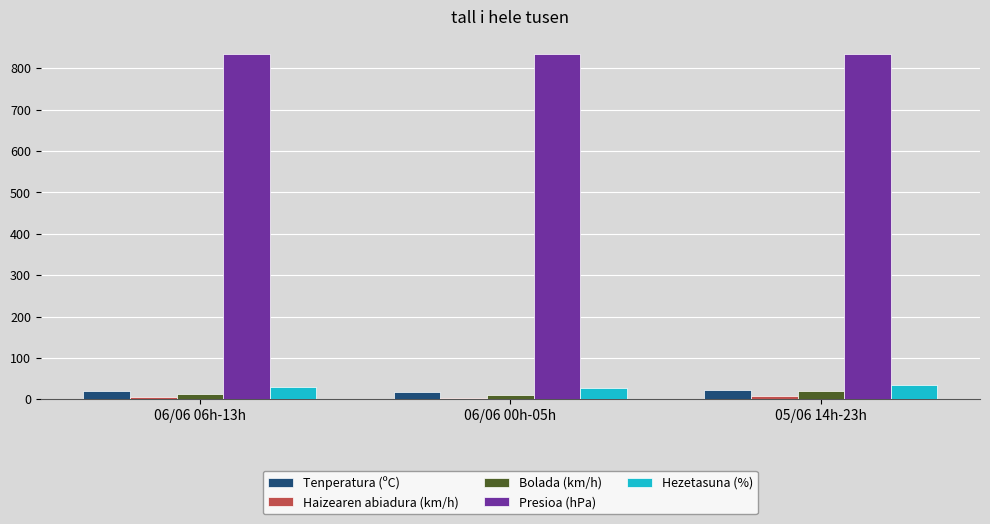

Is the value of Bolada (km/h) at 06/06 00h-05h greater than the value of Presioa (hPa) at 06/06 00h-05h?

No